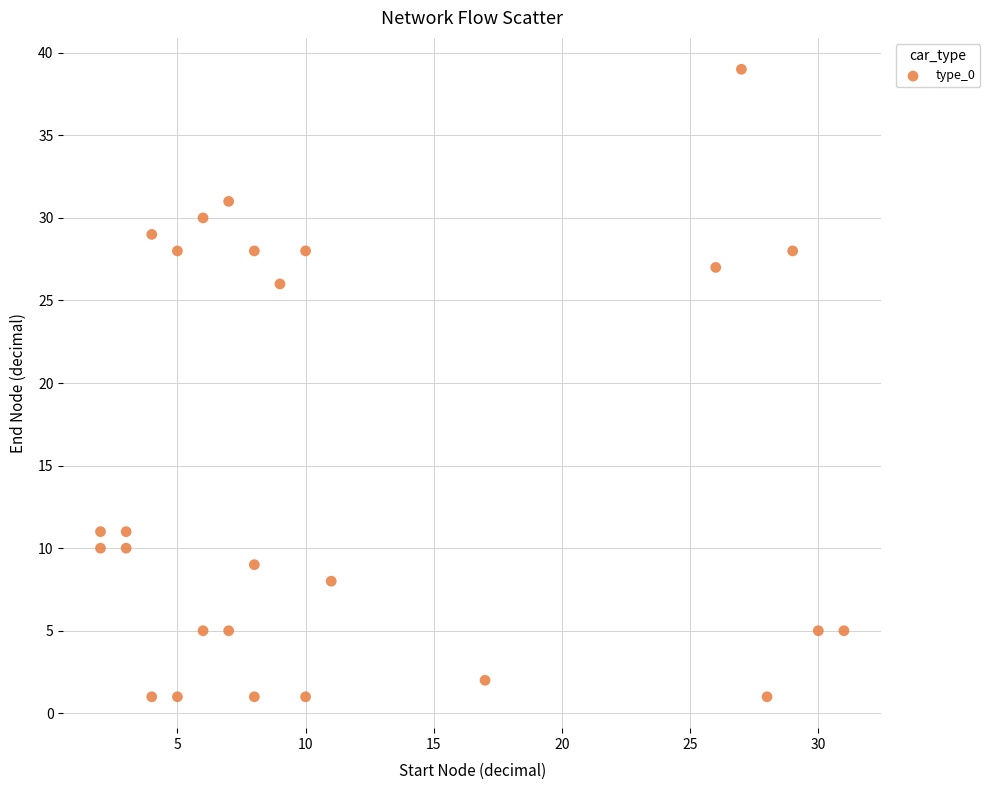

What Y value in the scatter plot is closest to 20?

26